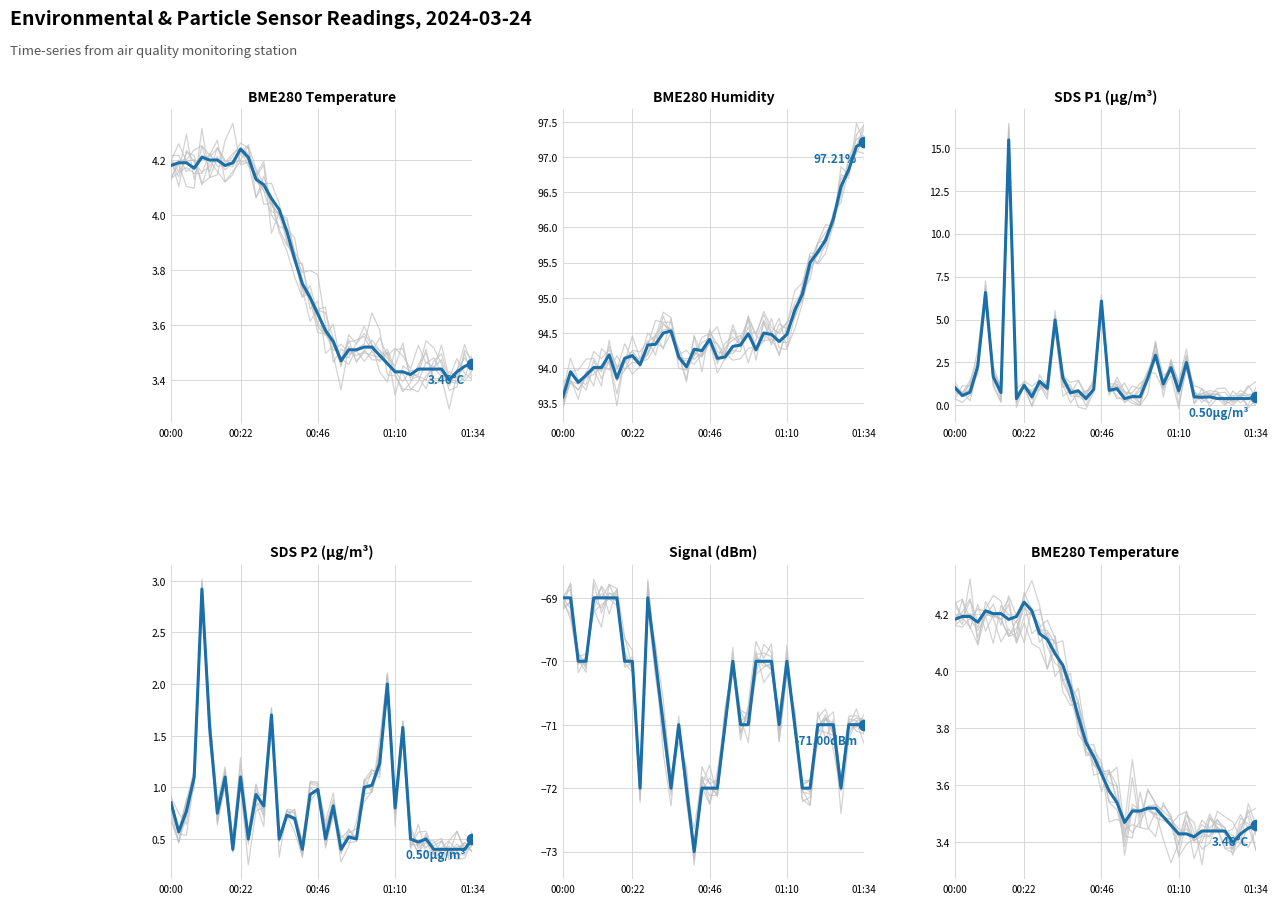

At which category is the sum across all series the highest?

7